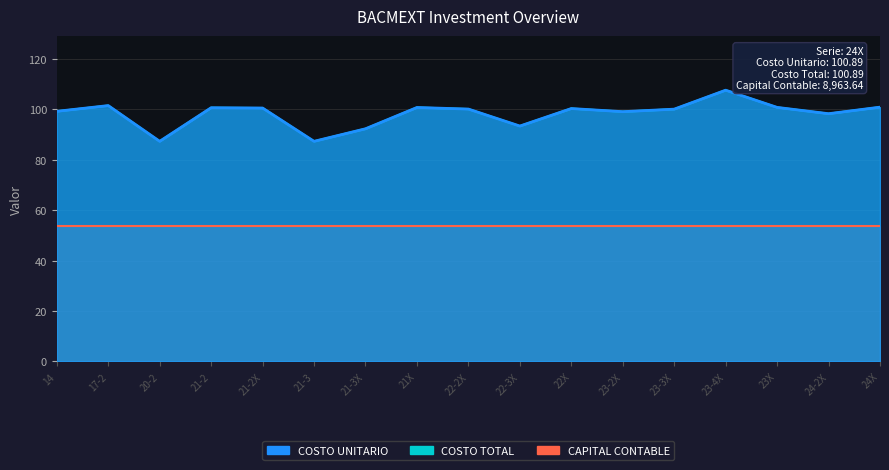

What is the maximum value shown in the chart?

107.6